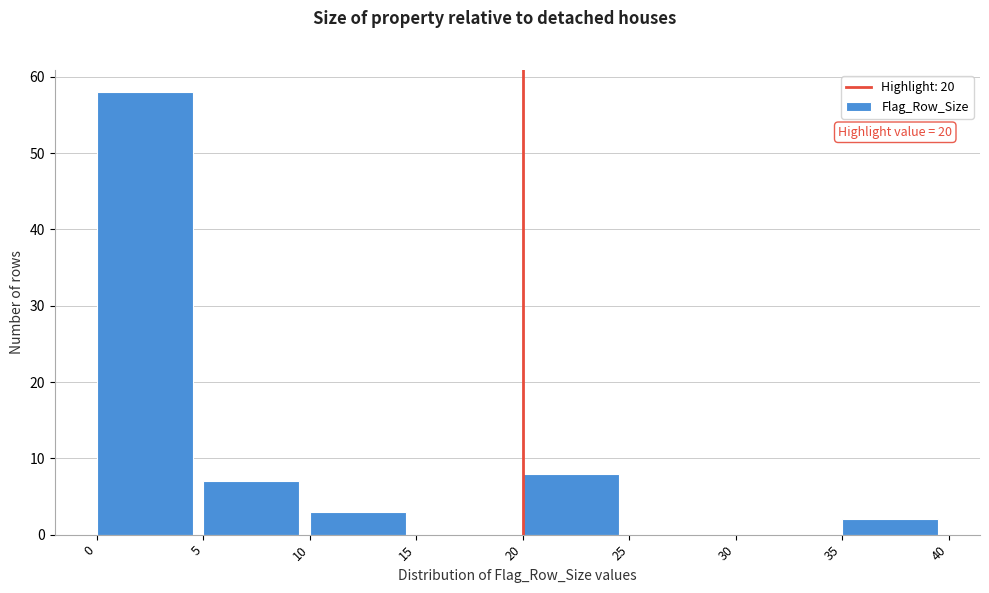

Over which range of the x-axis is the bar tallest?

0 to 5